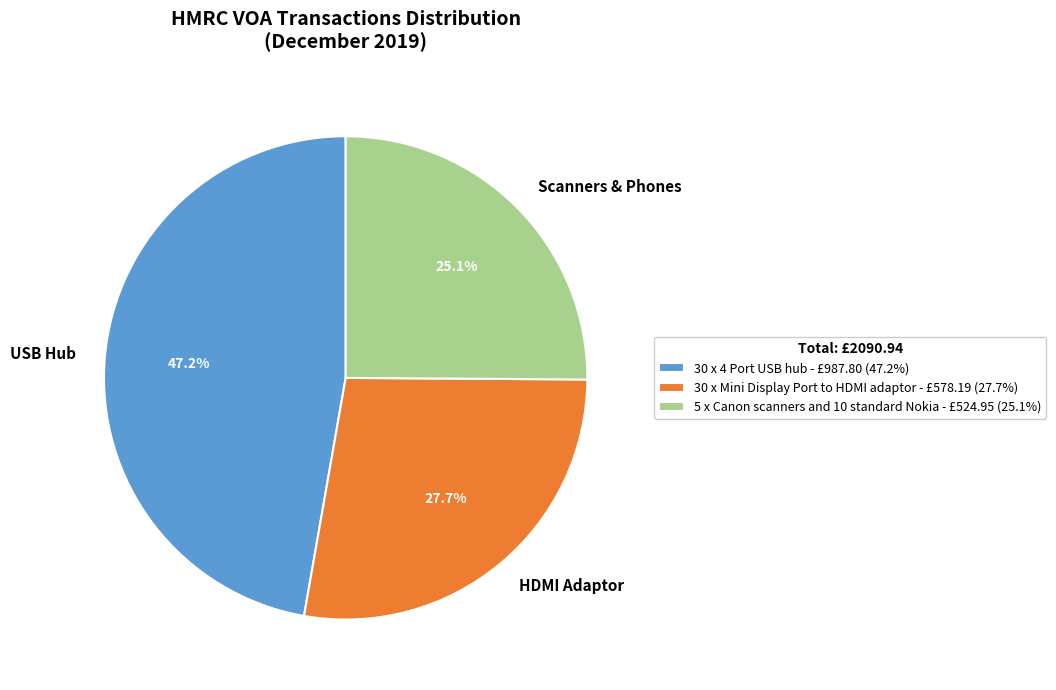

Rank the categories by value from highest to lowest.

30 x 4 Port USB hub, 30 x Mini Display Port to HDMI adaptor, 5 x Canon scanners and 10 standard Nokia